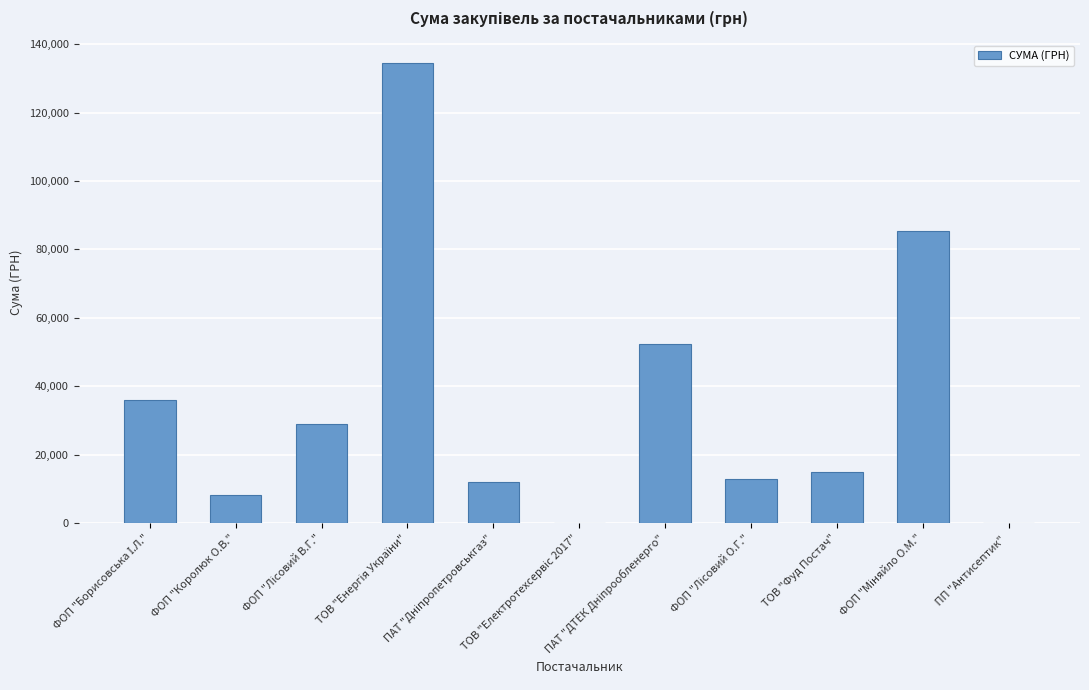

What is the sum of all values?

385798.9